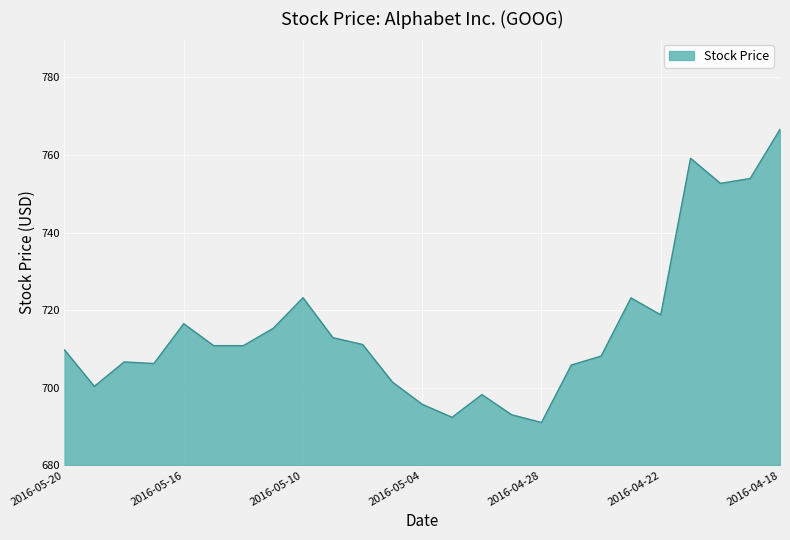

What is the minimum value shown in the chart?

691.0